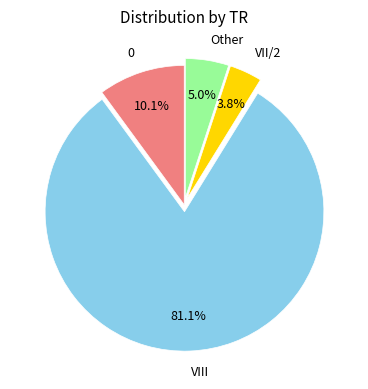

Does any single category account for the majority?

Yes